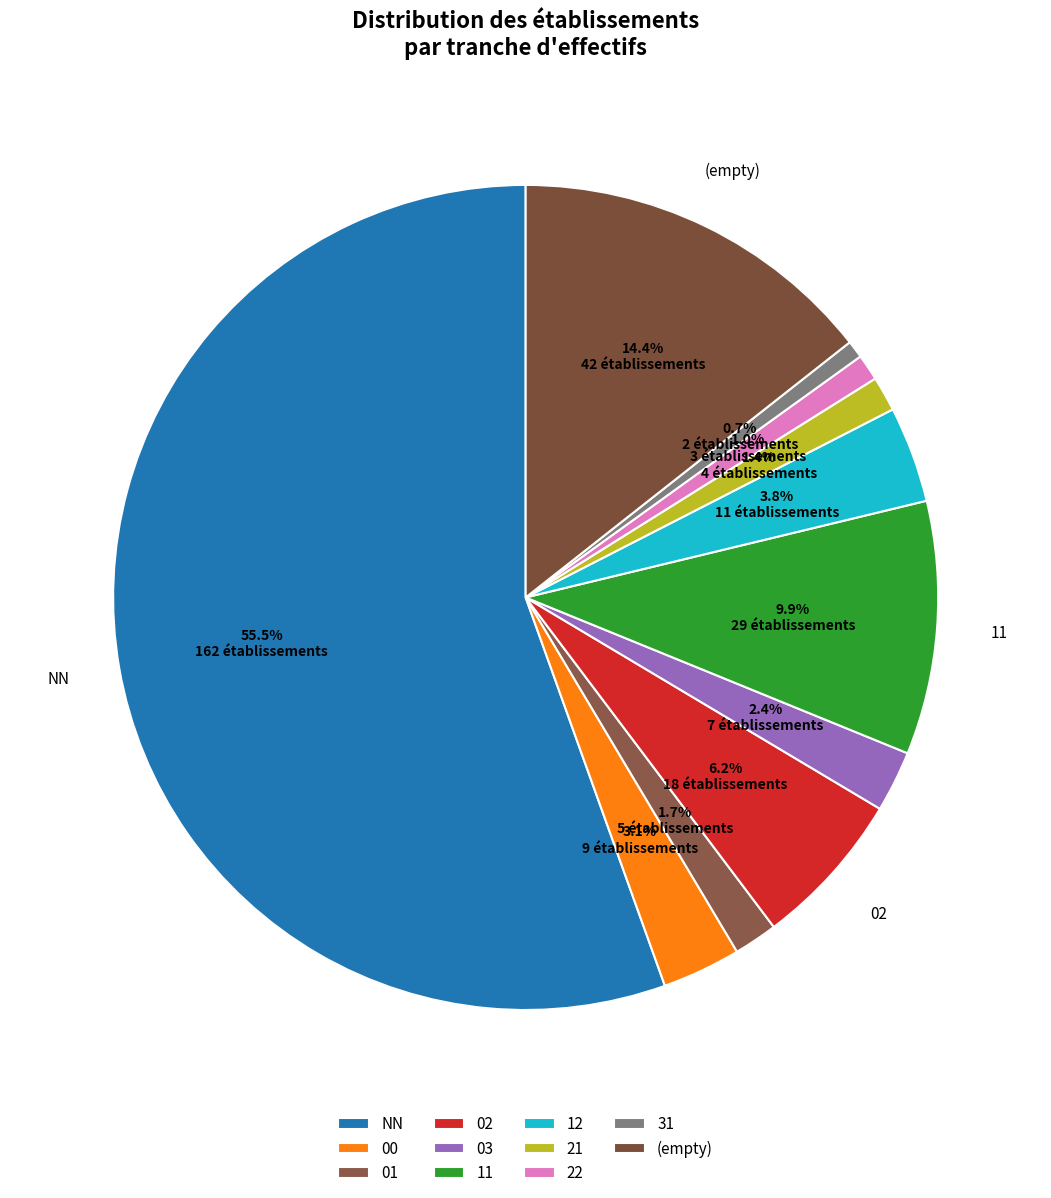

Count the number of slices in the pie.

11